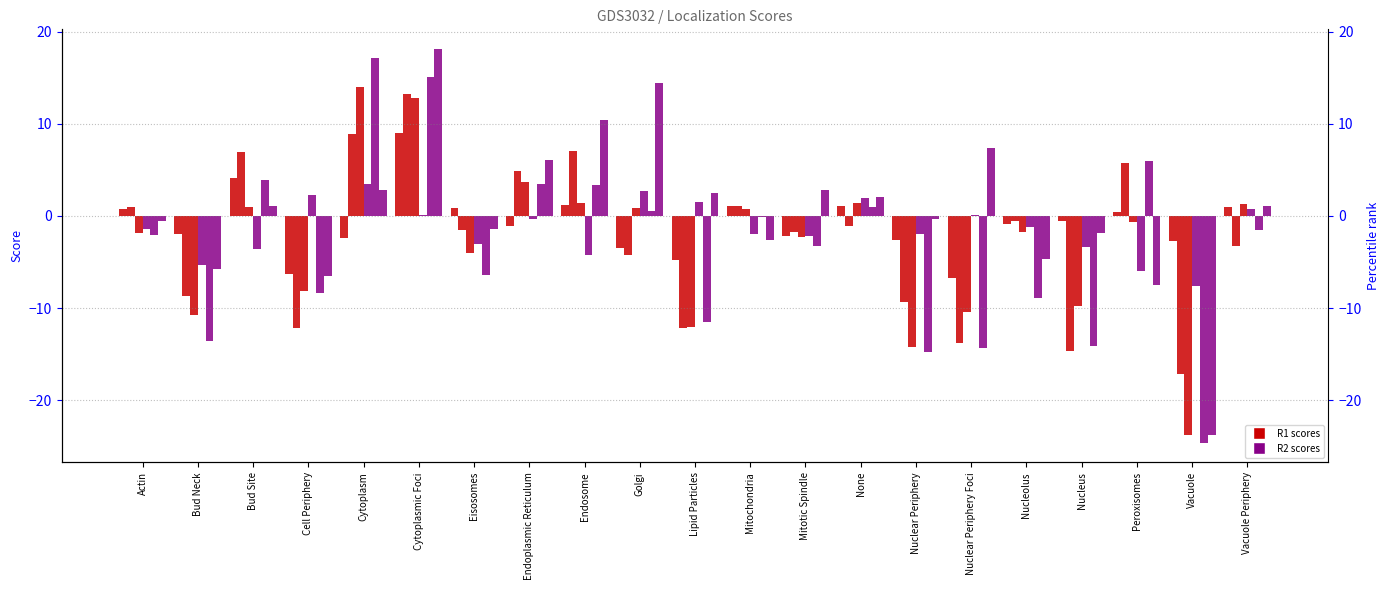

How many bars are there in each group?

6